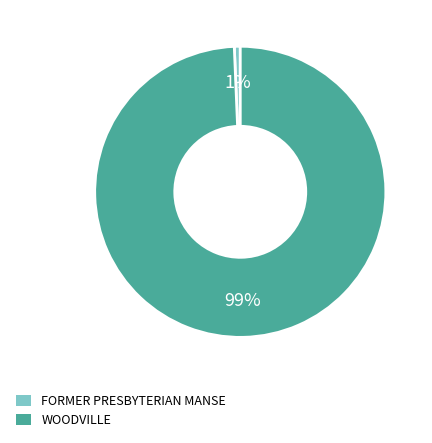

To the nearest percent, what is the combined percentage of FORMER PRESBYTERIAN MANSE and WOODVILLE?

100%